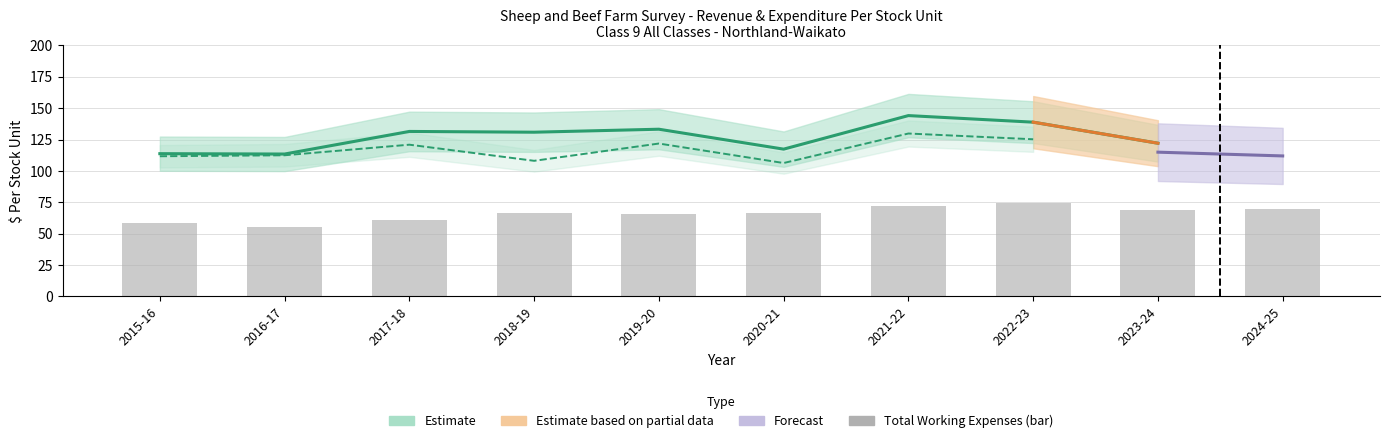

What is the sum of the values at 2017-18 and 2018-19?

127.0